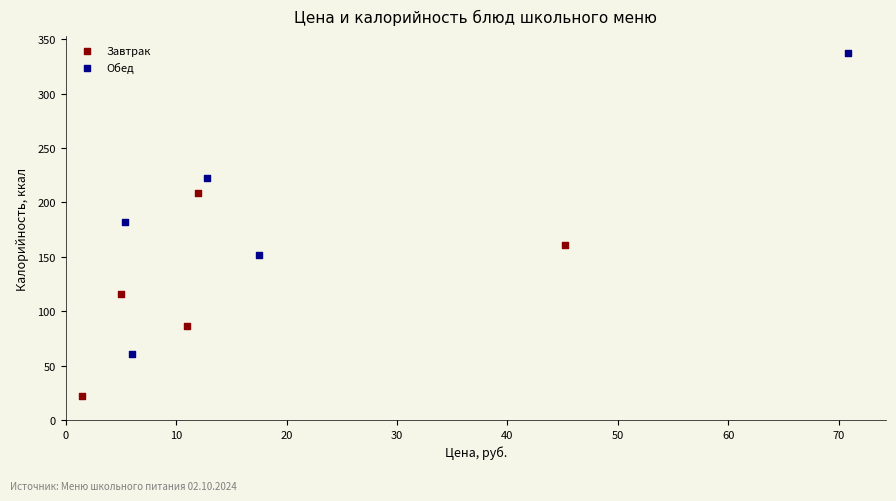

Which series has the largest Y range (max minus min)?

Обед